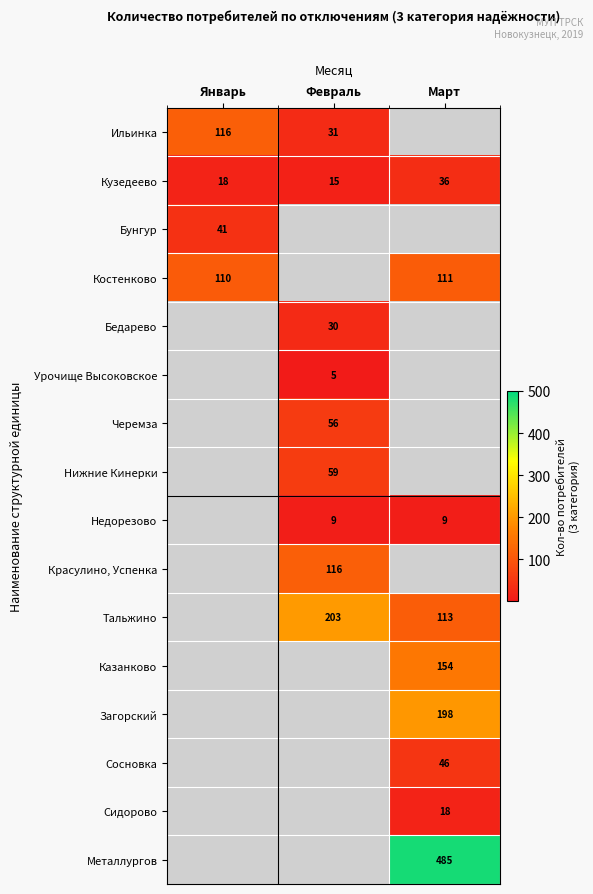

At which category is the sum across all series the highest?

Март